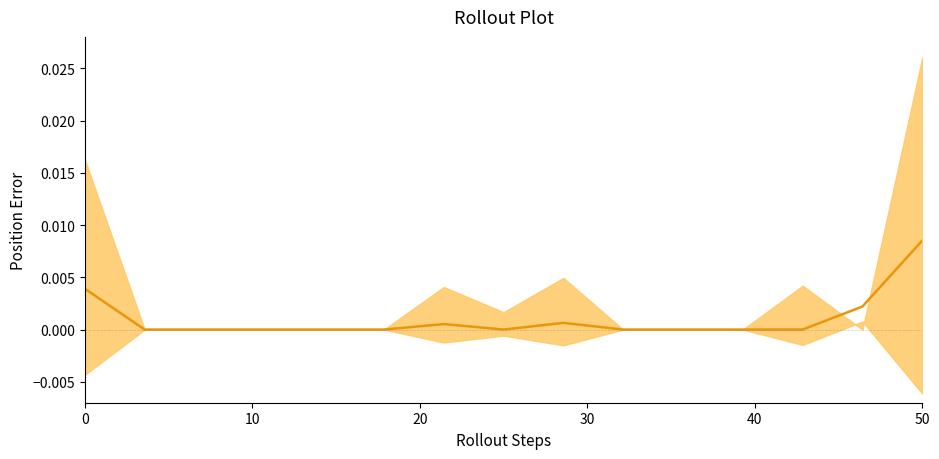

How many categories are shown in the chart?

15